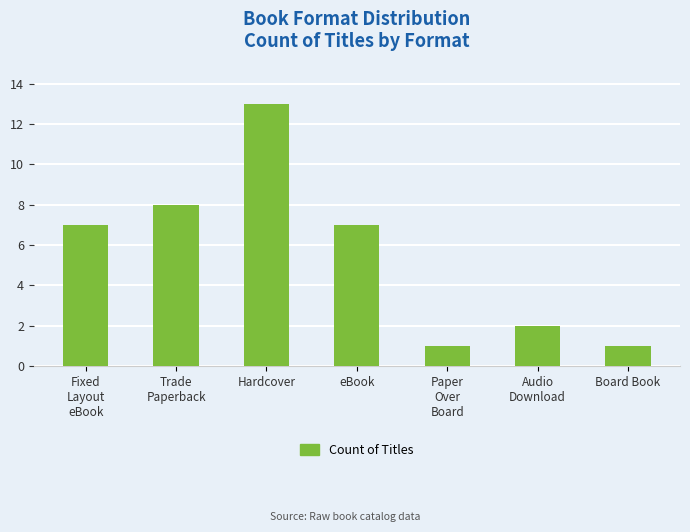

Which has a higher value, Paper
Over
Board or Trade
Paperback?

Trade
Paperback